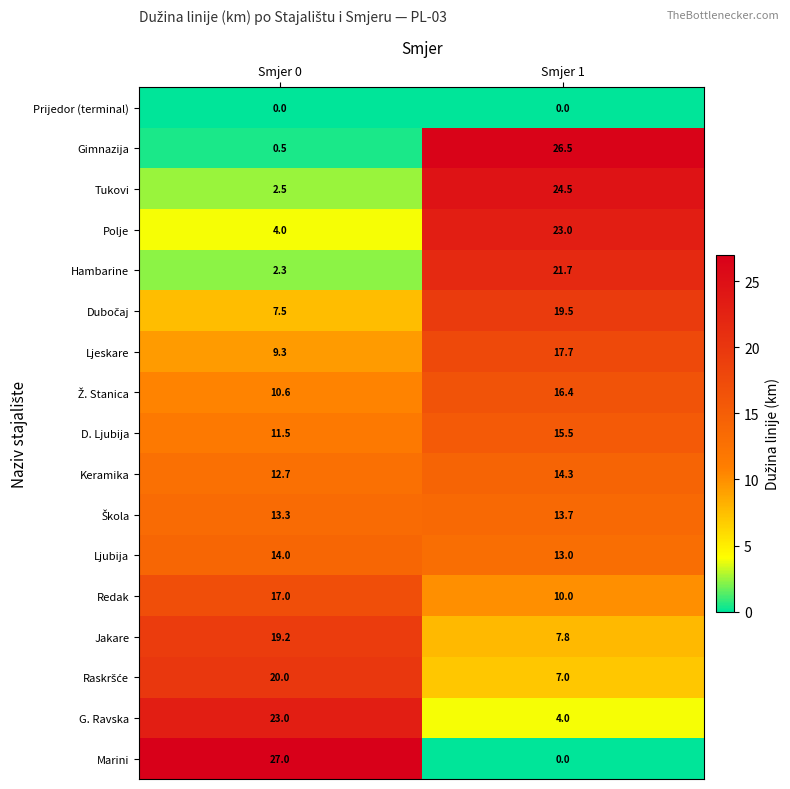

Which series has the widest spread of values?

Marini